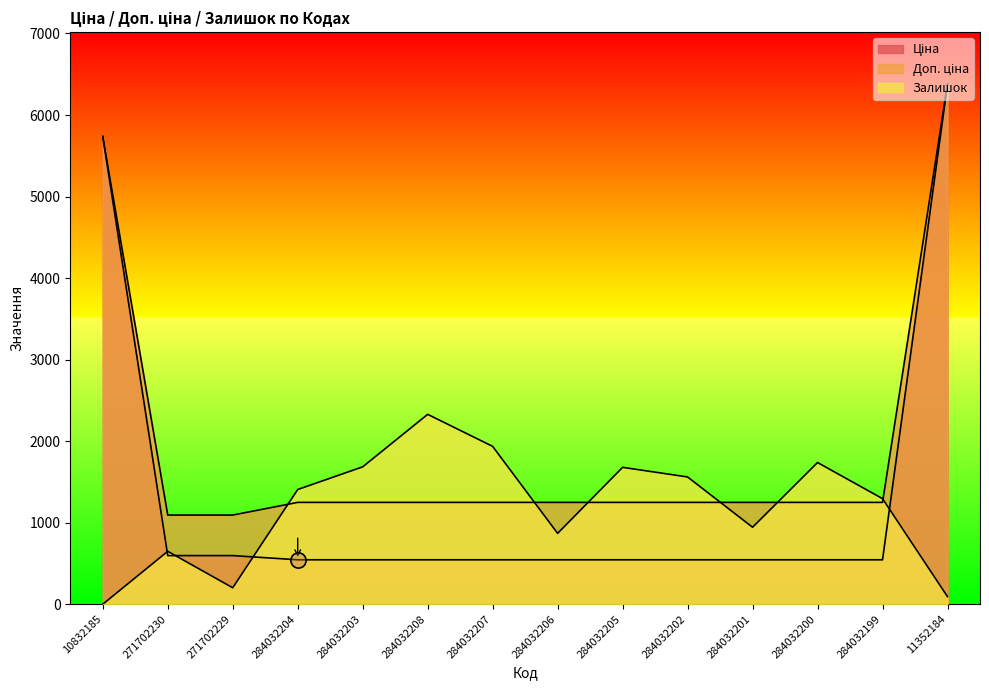

Which series contains the highest Y value?

Ціна